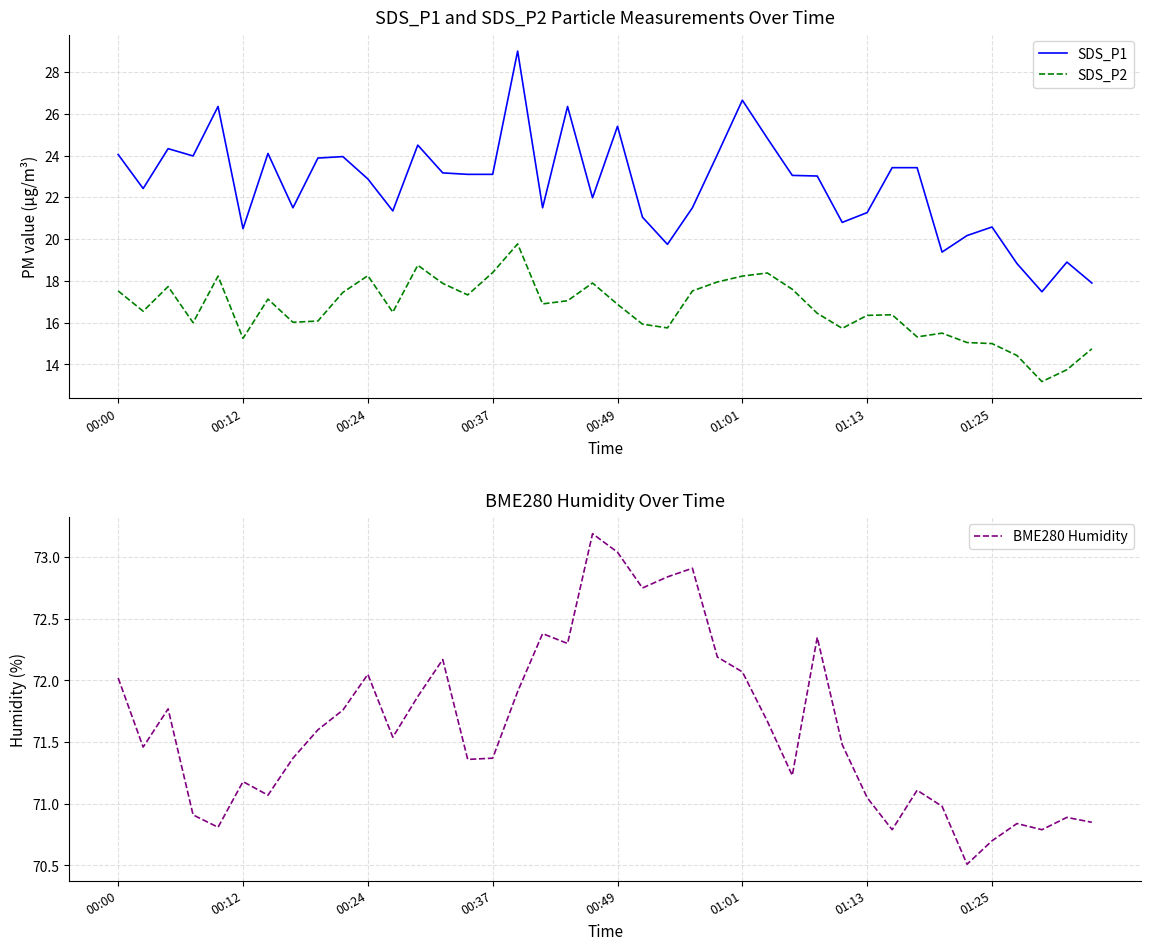

Is it true that BME280 Humidity equals 72.4 at 17?

True